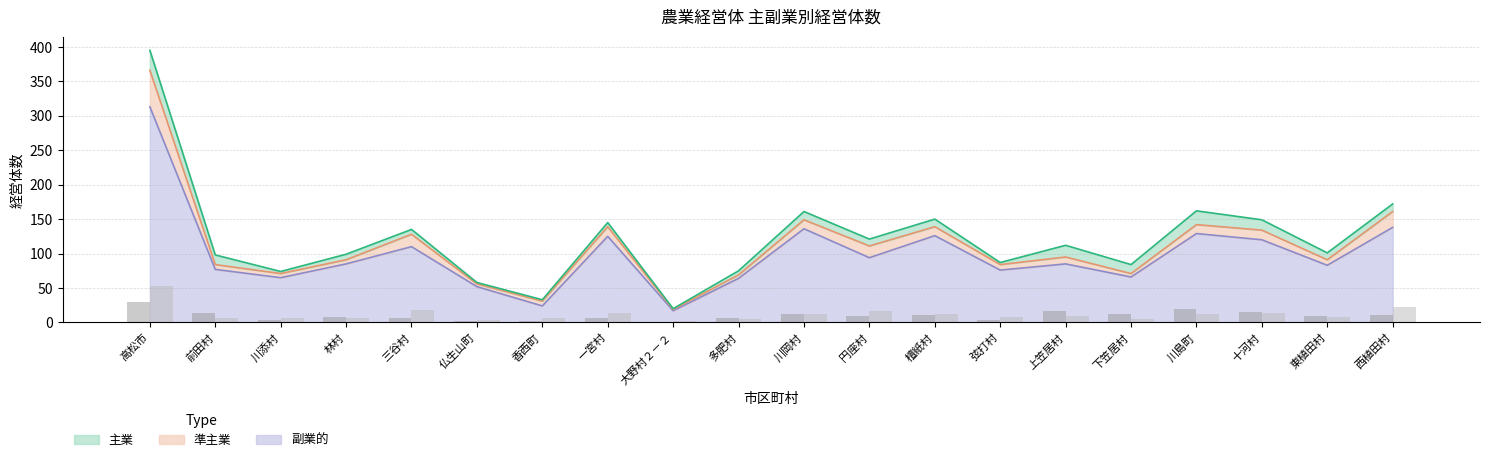

Where is 主業（棒） nearest to the value 15?

十河村